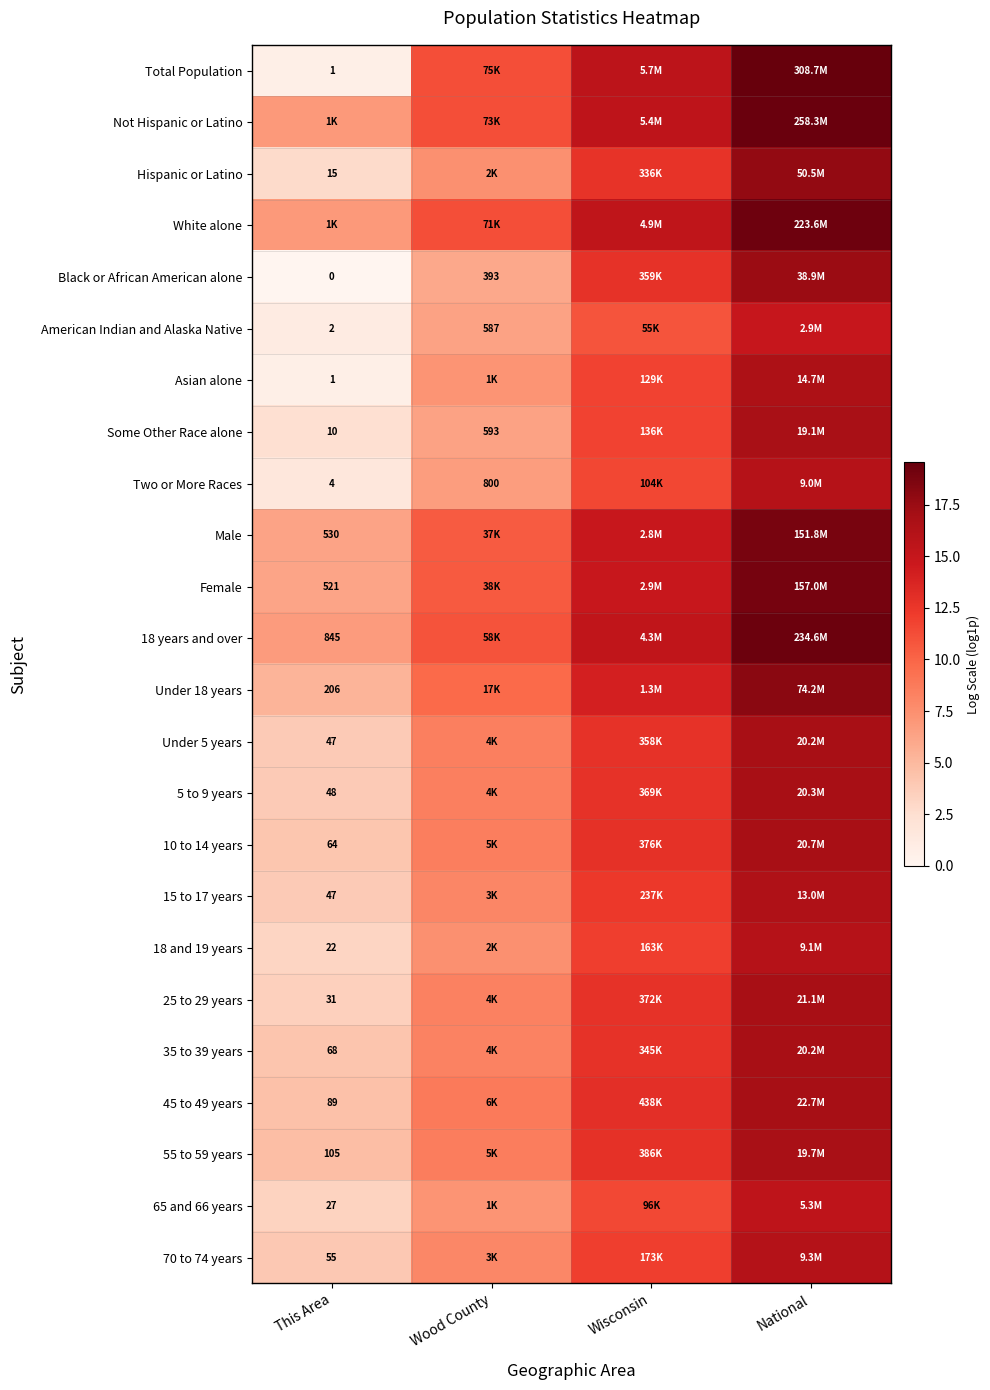

True or false: 18 years and over has a value of 17.6 at Wood County.

False